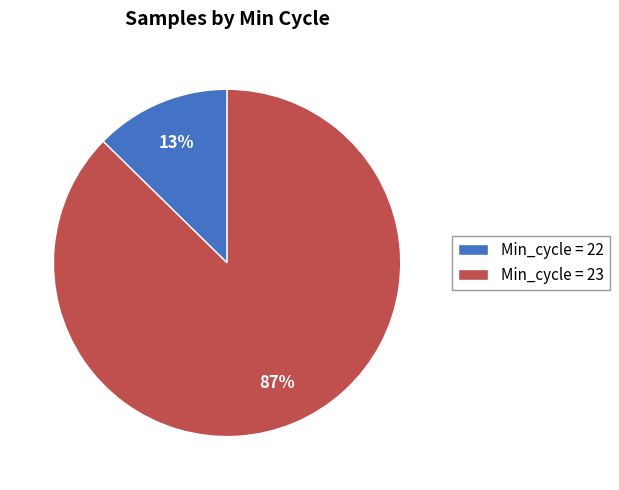

Is Min_cycle = 22 the majority of the pie?

No